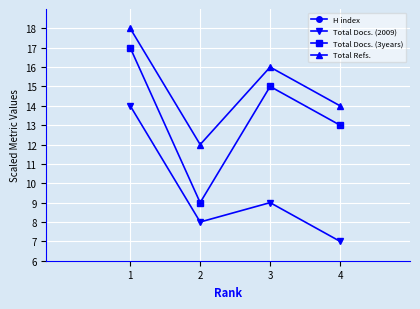

What is the difference between the second highest and second lowest values in the Total Docs. (2009) series?

1